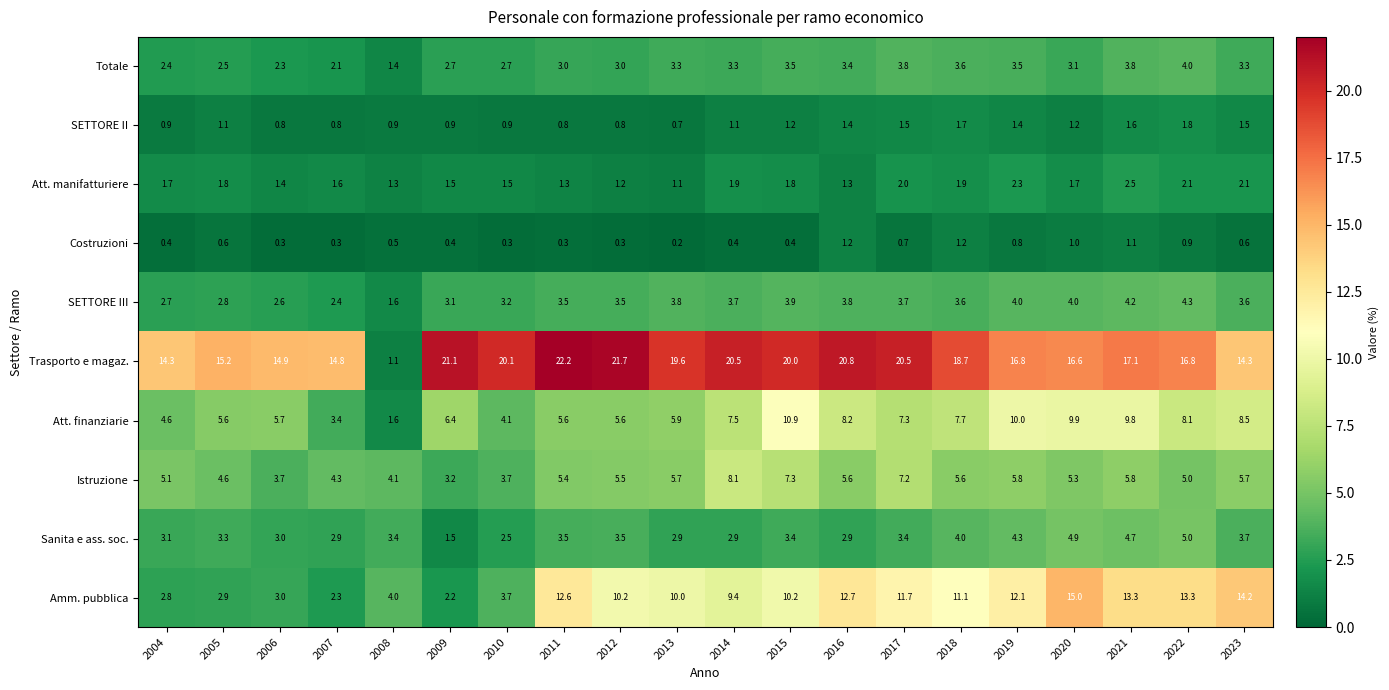

What is the difference between the maximum and minimum values in the Istruzione series?

4.9